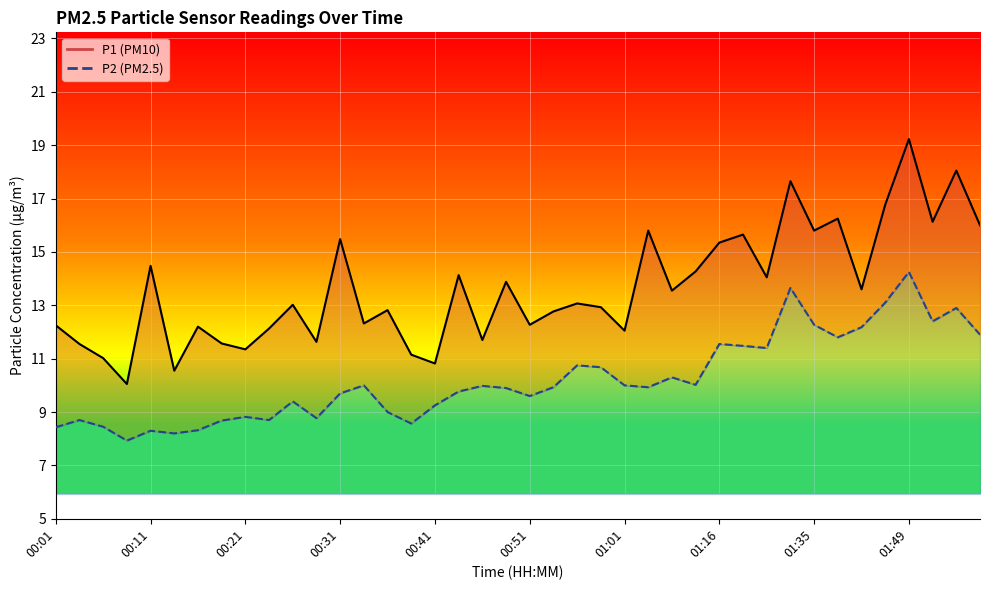

How many lines are shown in the chart?

2